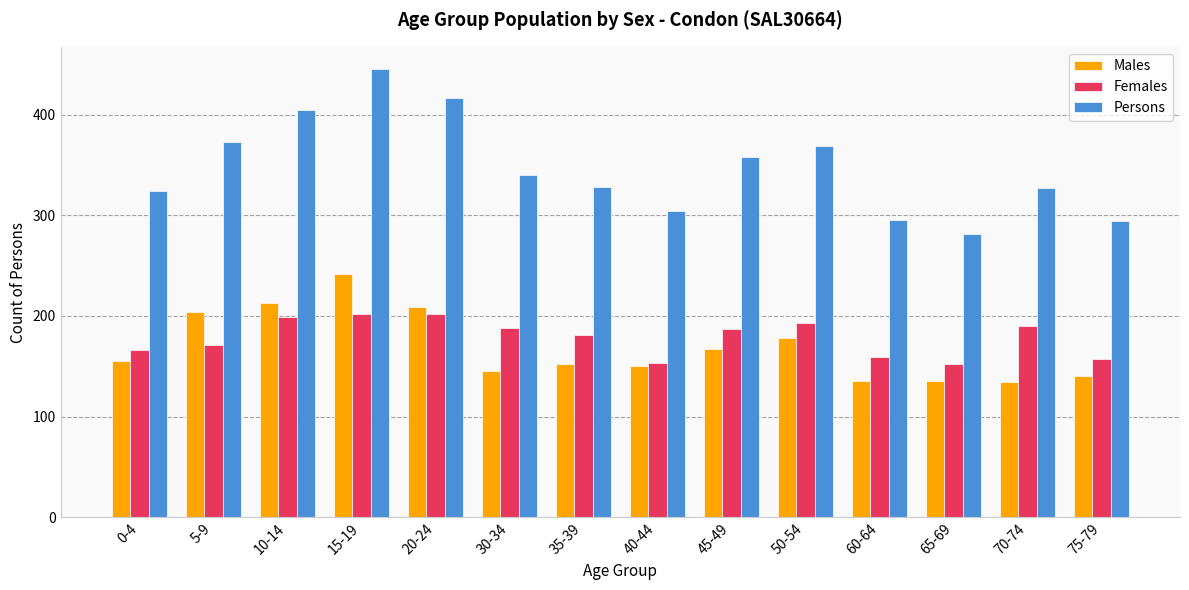

What is the maximum value shown in the chart?

445